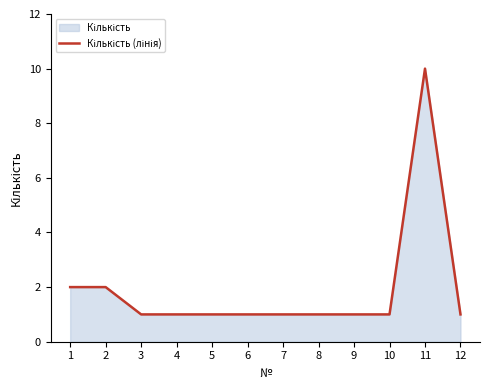

How many points are higher than both their immediate neighbors (excluding endpoints)?

1